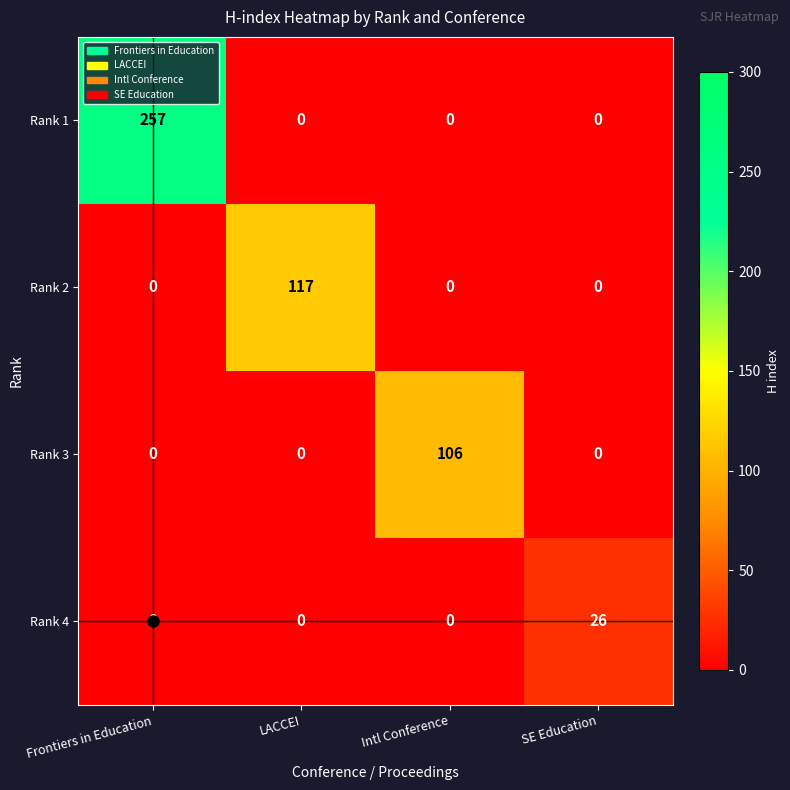

How many categories are shown in the chart?

4